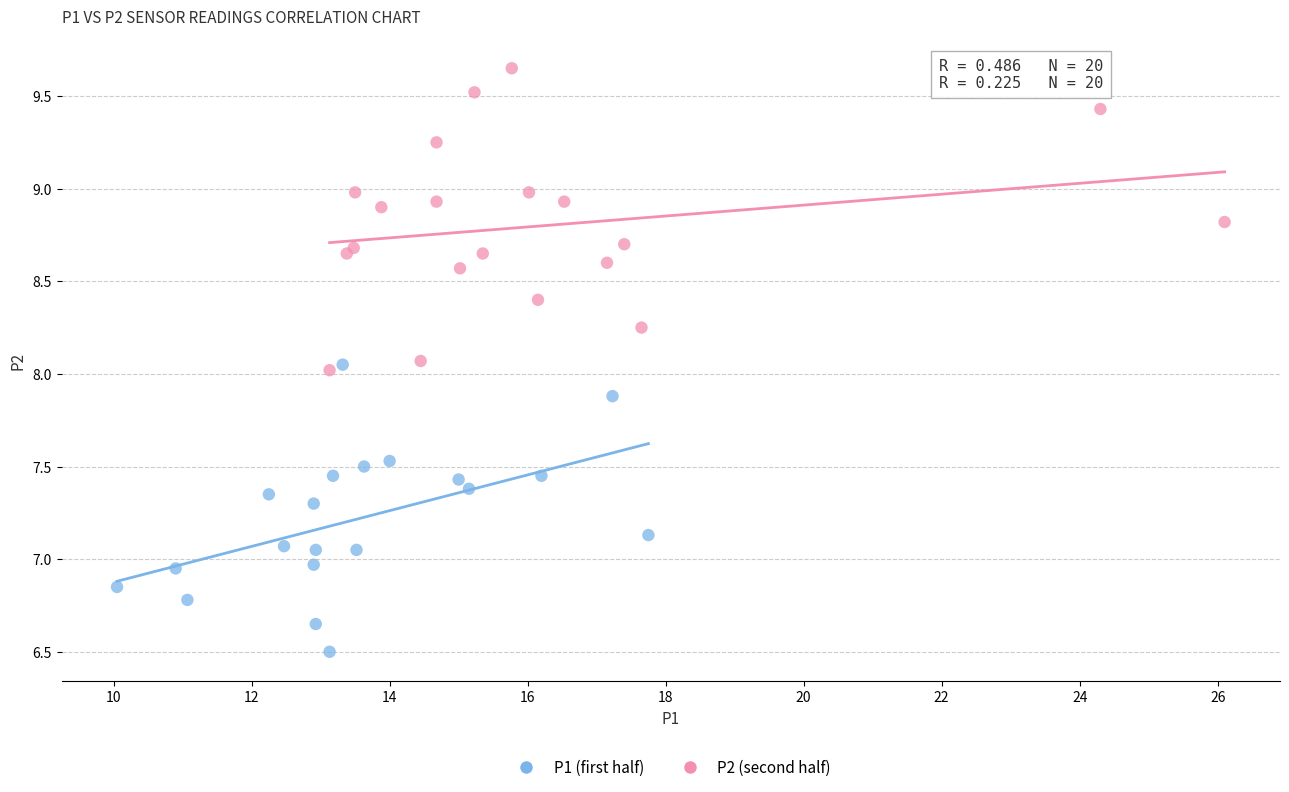

Which series reaches the minimum Y coordinate?

P1 (first half)